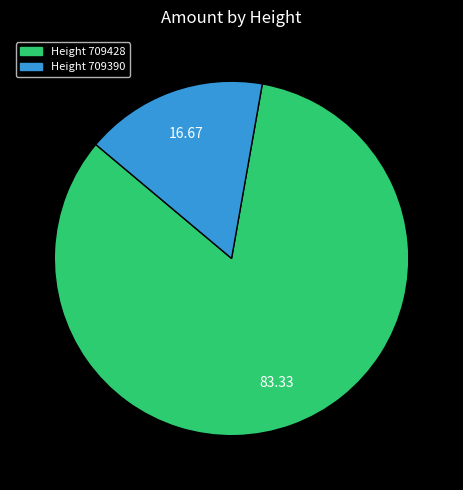

How many segments does this pie chart have?

2